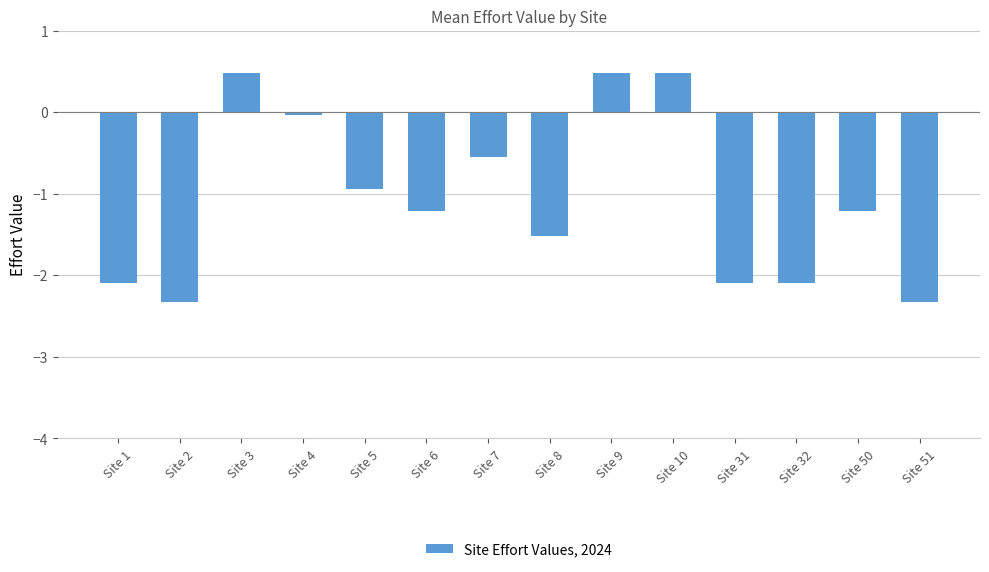

What is the sum of all values?

-14.9